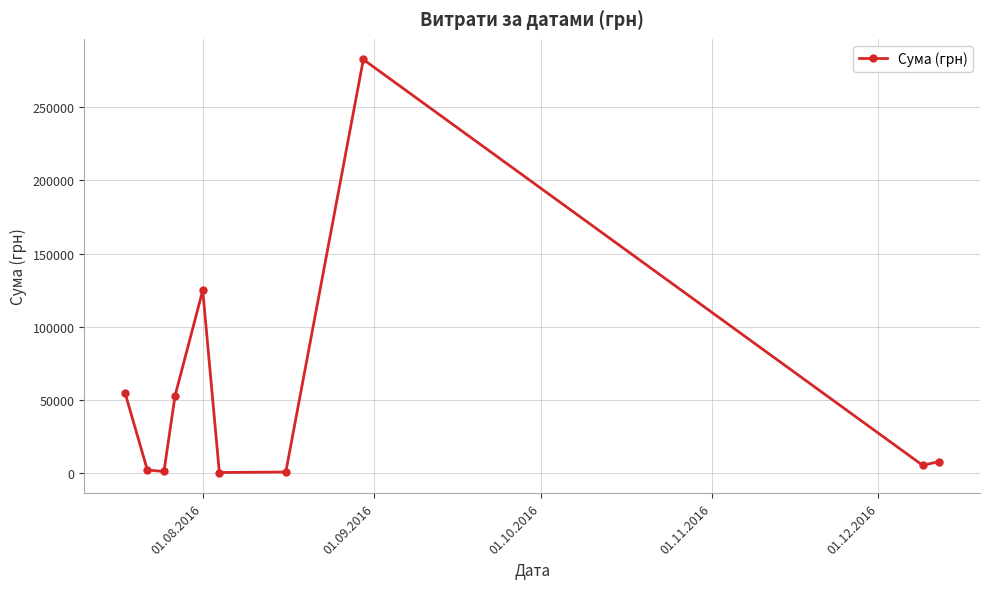

What is the average value?

53274.5